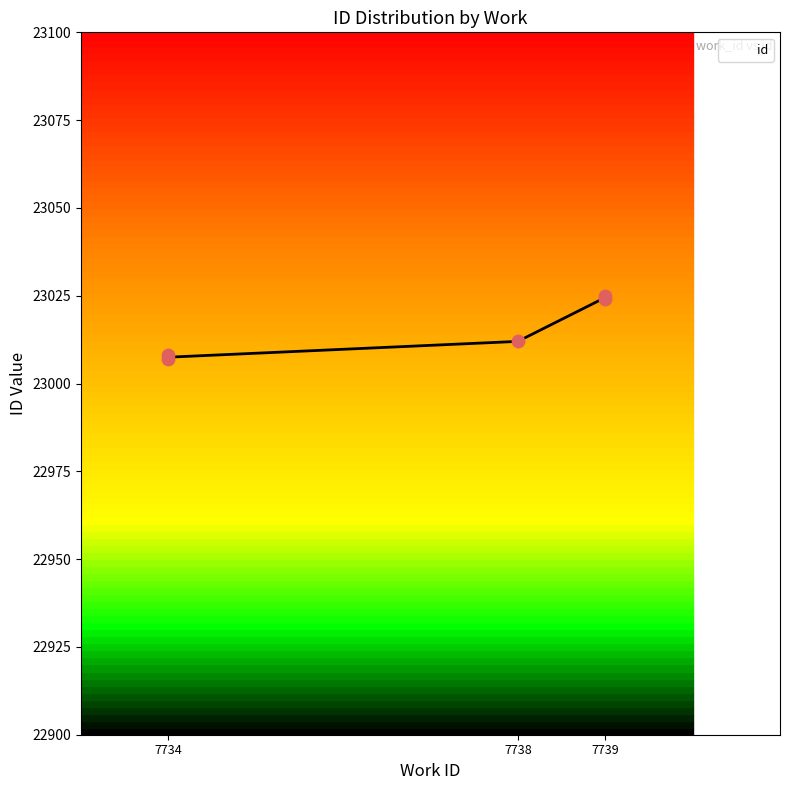

Which has a higher value, 7738 or 7734?

7738